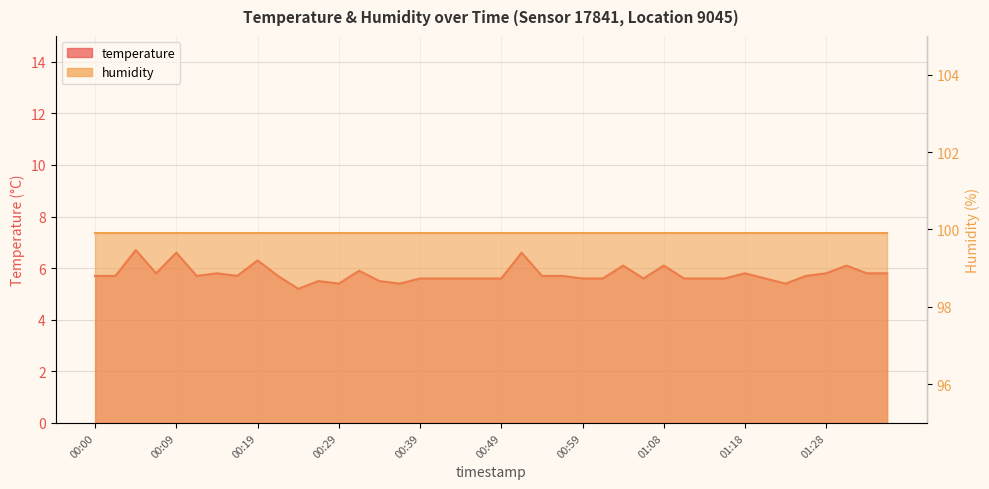

Where is the first local minimum?

00:07